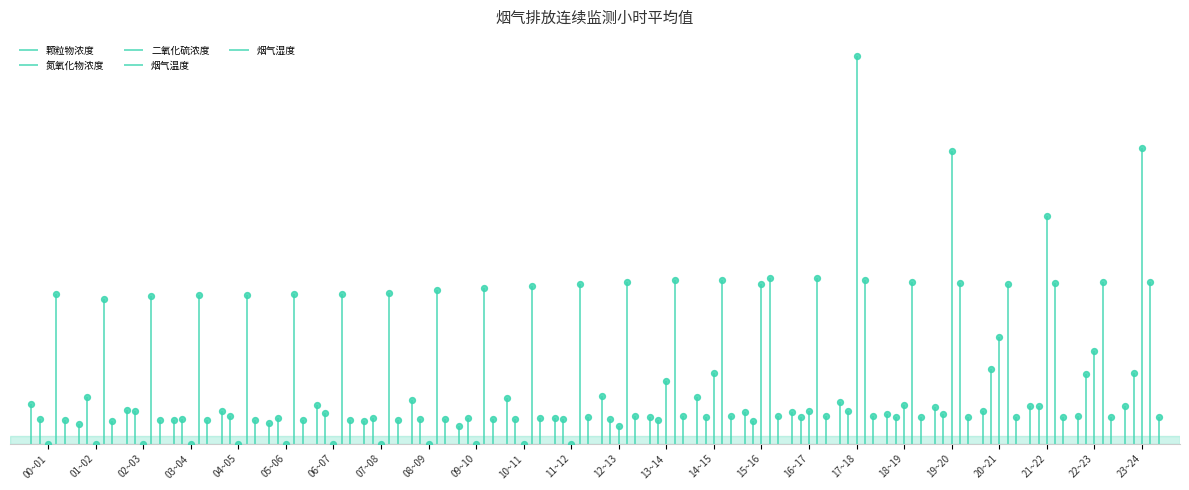

At how many categories does at least one series exceed 14?

24